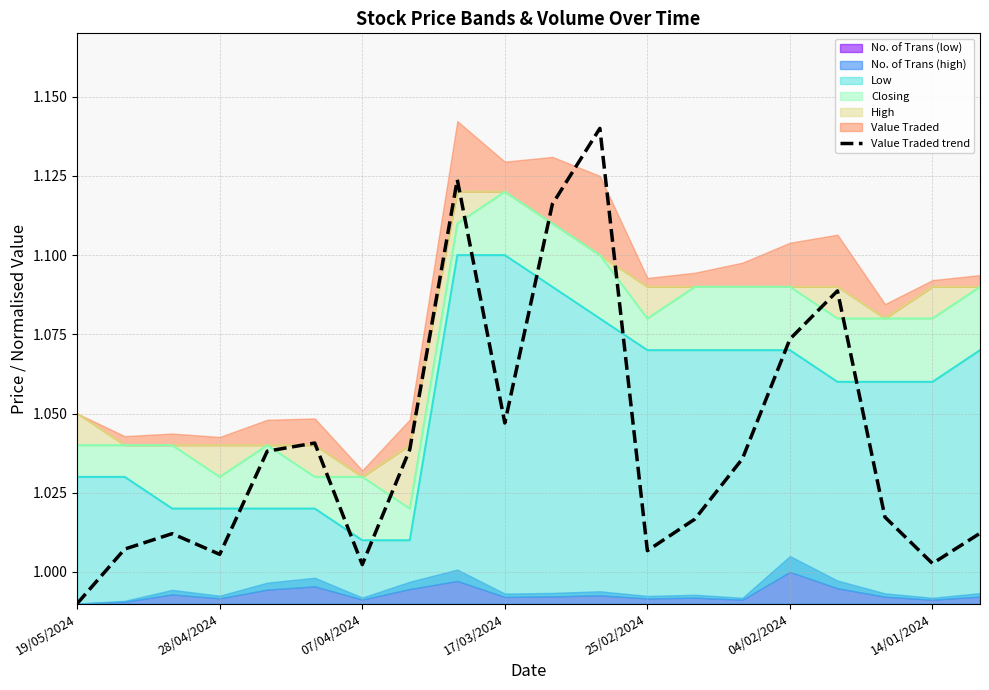

Rank the categories by value from lowest to highest.

19/05/2024, 14/01/2024, 18, 17/03/2024, 12, 28/04/2024, 07/04/2024, 19, 13, 17, 14, 25/02/2024, 7, 04/02/2024, 9, 15, 16, 10, 8, 11